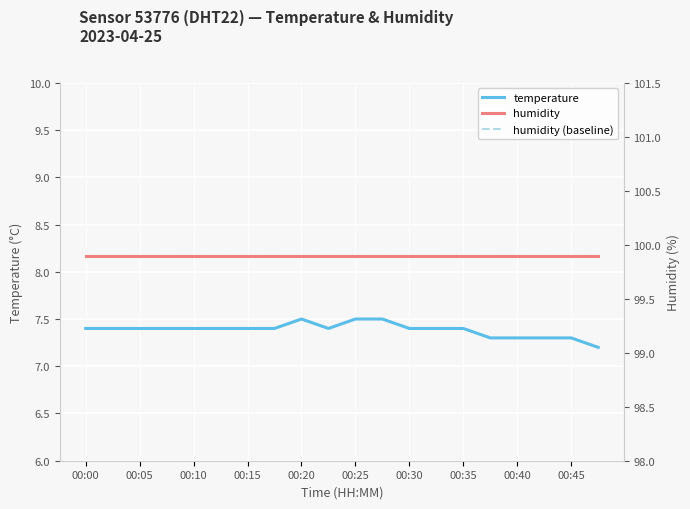

Is it true that temperature equals 7.4 at 00:00?

True